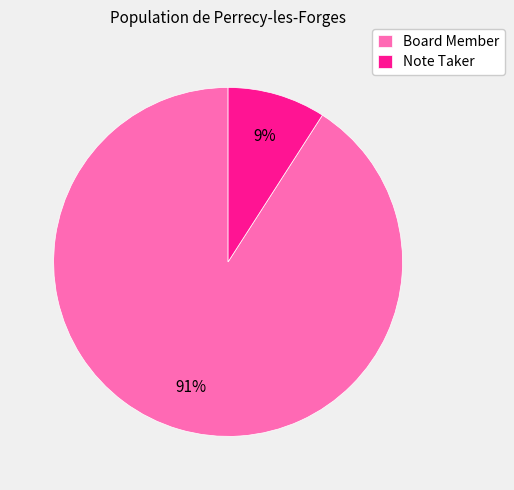

Which has a higher value, Board Member or Note Taker?

Board Member